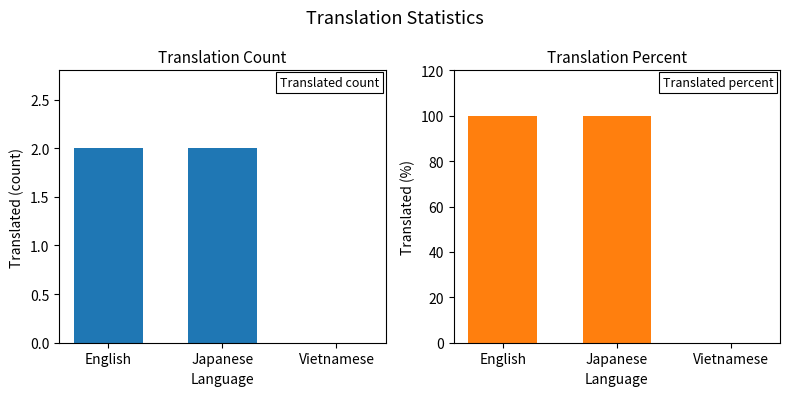

How many categories are shown in the chart?

3